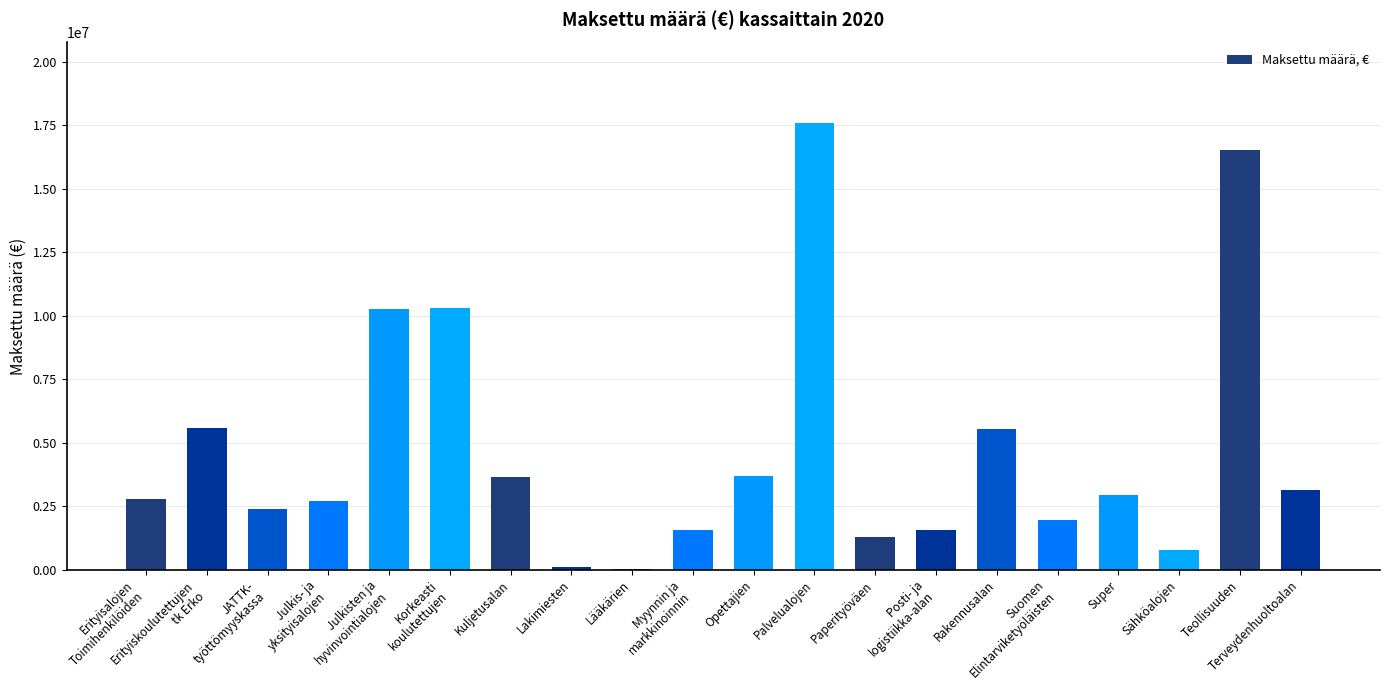

What is the maximum value shown in the chart?

17589946.5